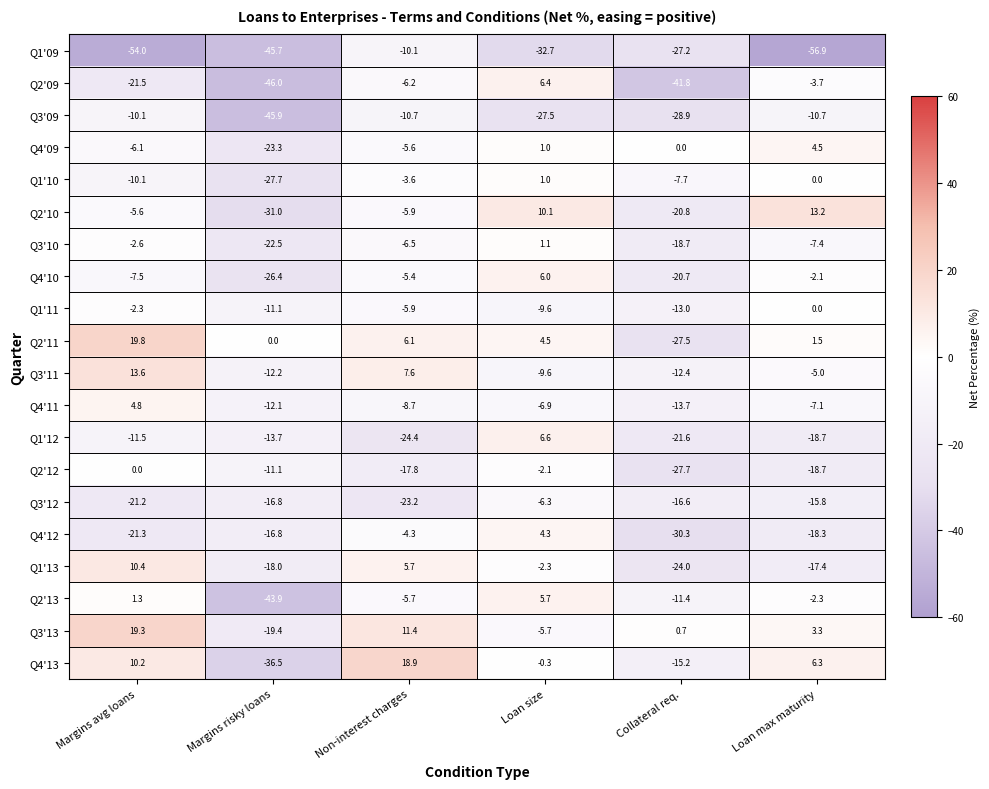

What is the difference between the second highest and second lowest values in the Q1'10 series?

10.1